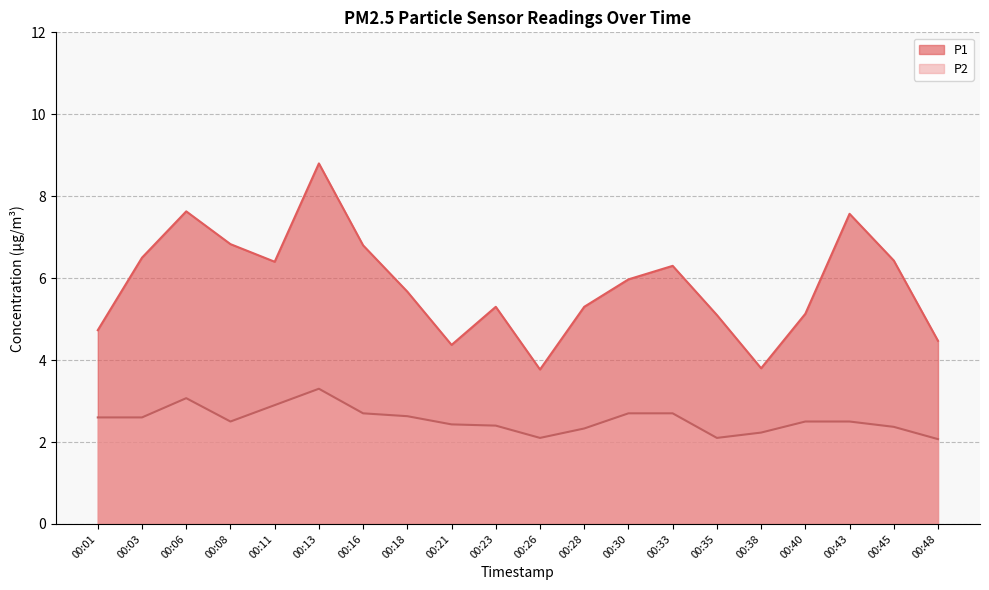

What is the sum of the P2 values at 00:13 and 00:16?

6.0